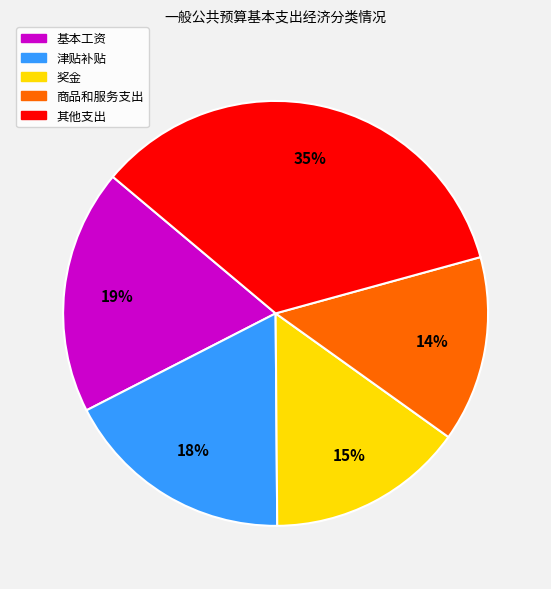

Count the number of slices in the pie.

5